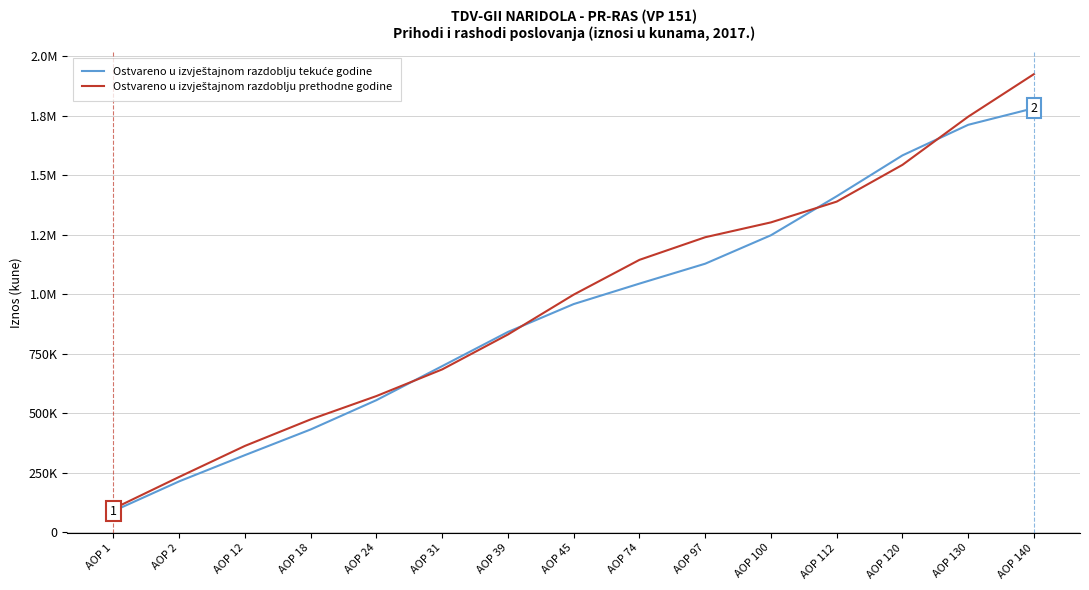

What is the difference between the Ostvareno u izvještajnom razdoblju tekuće godine values at AOP 74 and AOP 112?

366720.6